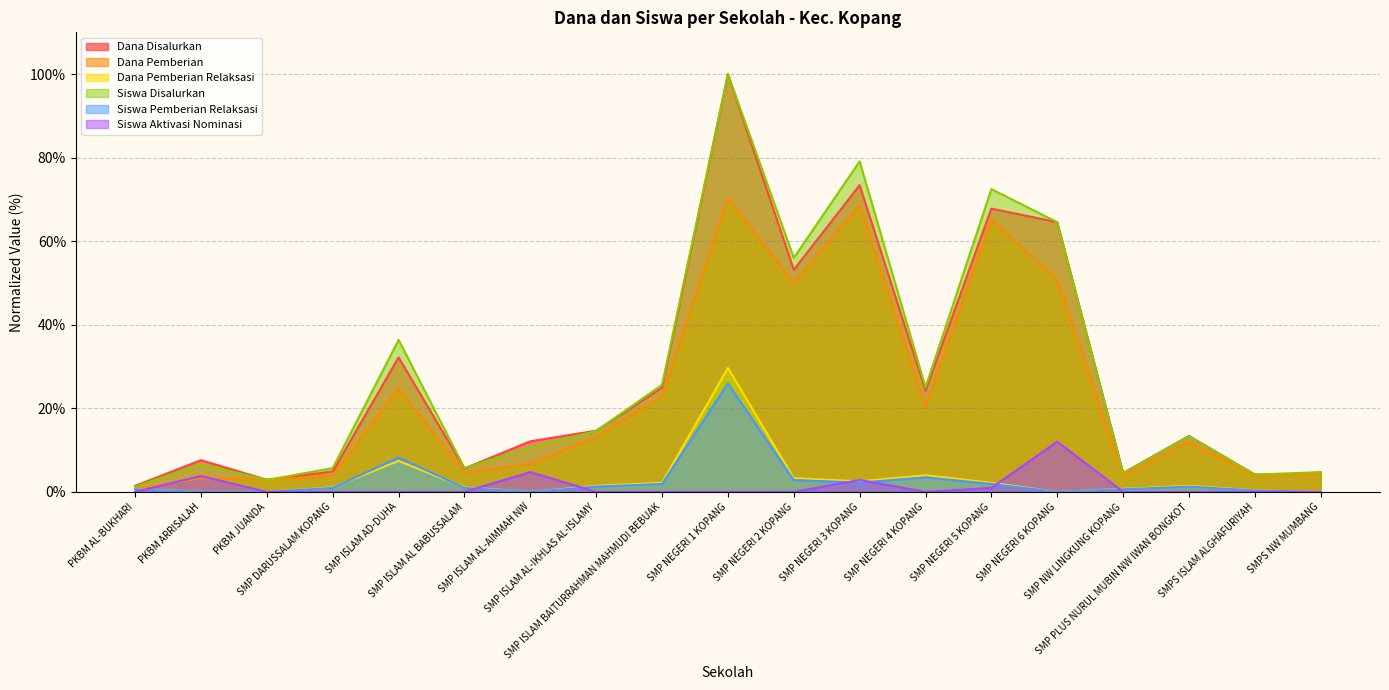

Where is the first local minimum for Dana Disalurkan?

PKBM JUANDA